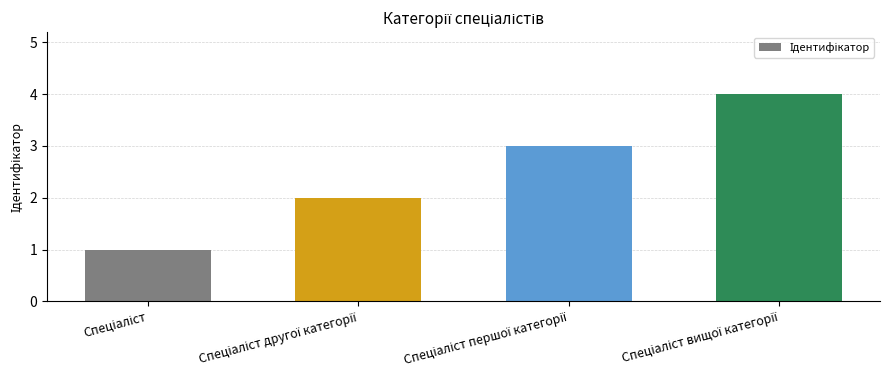

What is the difference between the maximum and minimum values?

3